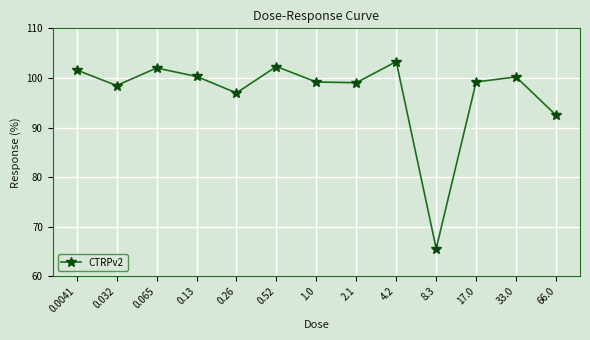

At which label does the data first exceed 99?

0.0041